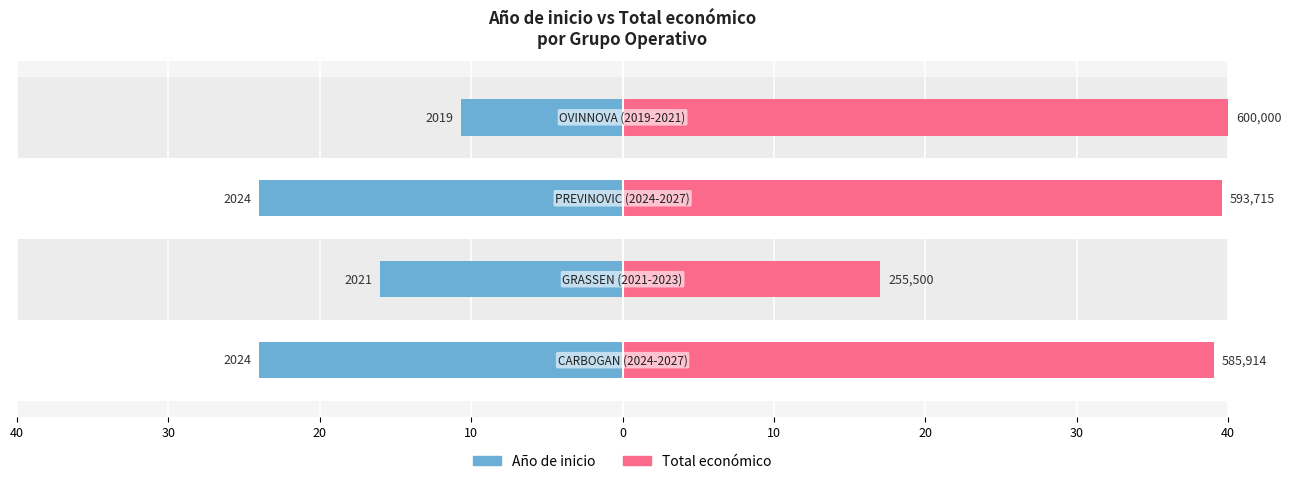

Are the bars grouped side by side (vs. stacked)?

Yes